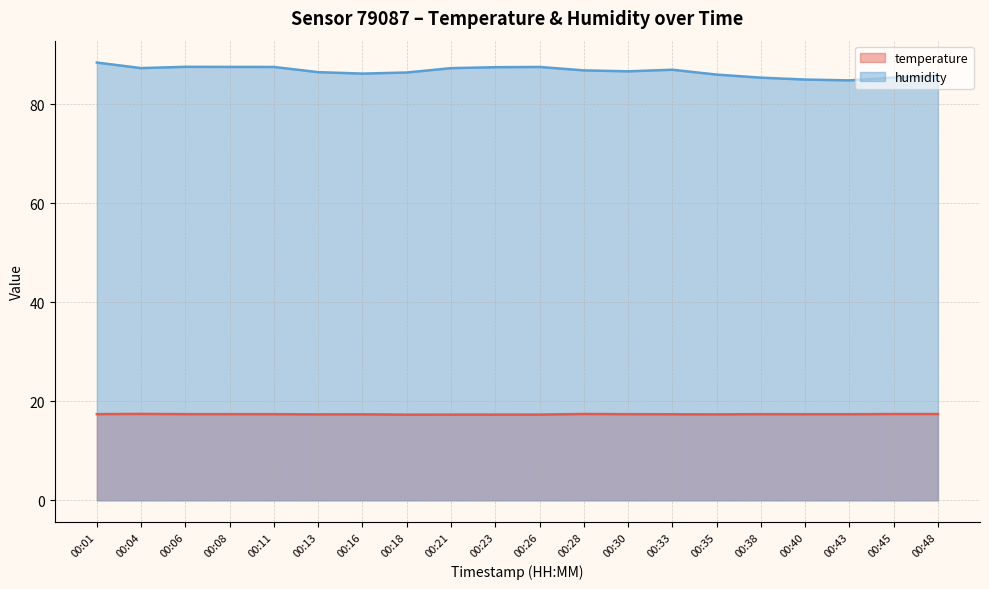

List the series in order of their peak value, lowest first.

temperature, humidity